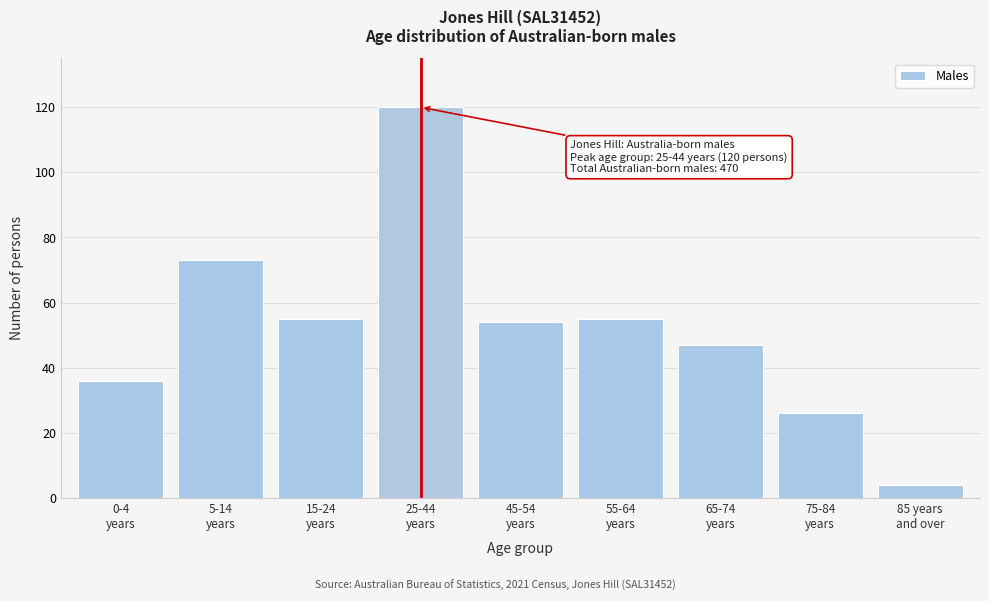

Reading right to left, list all the values displayed in this chart.

4	26	47	55	54	120	55	73	36